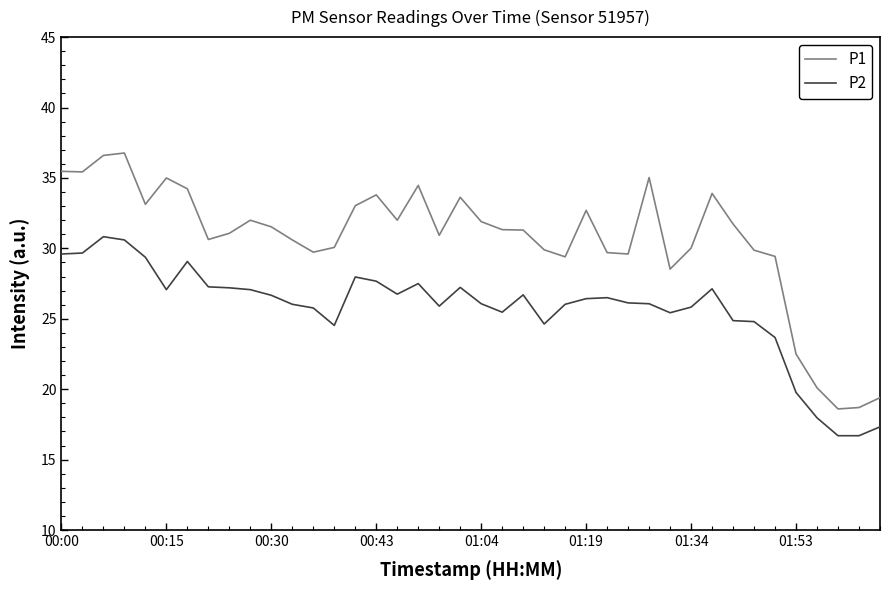

What is the difference between the maximum and minimum values in the P2 series?

14.1